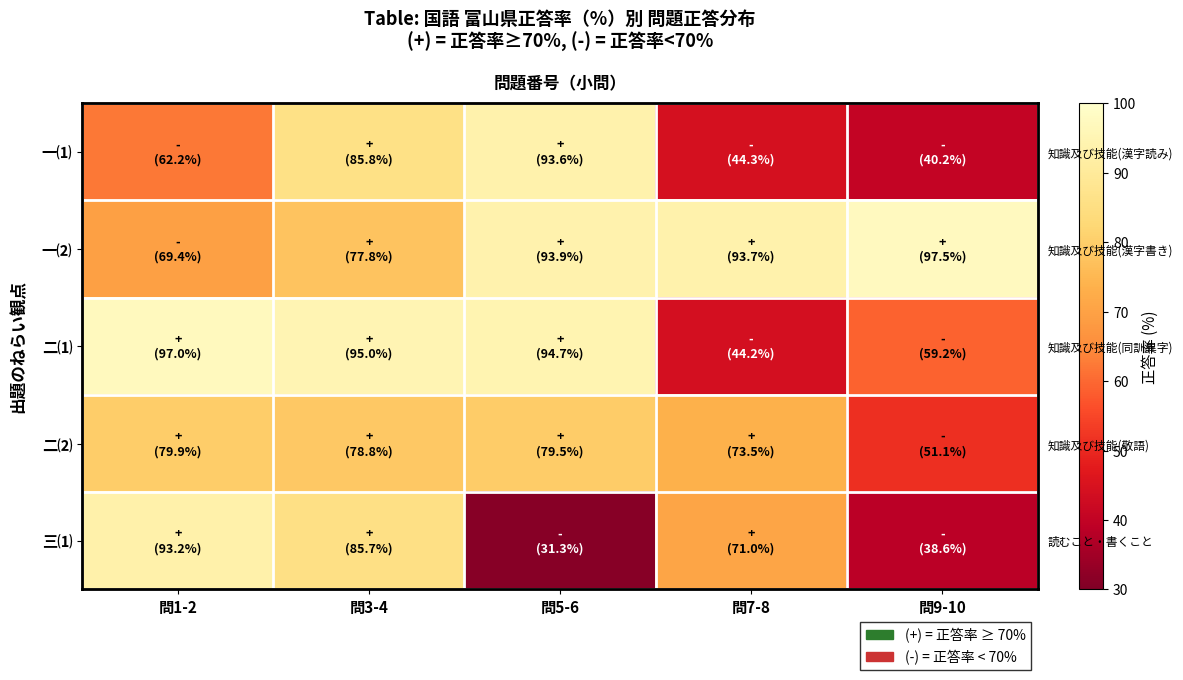

What is the difference between the highest and lowest values at 問3-4?

17.2